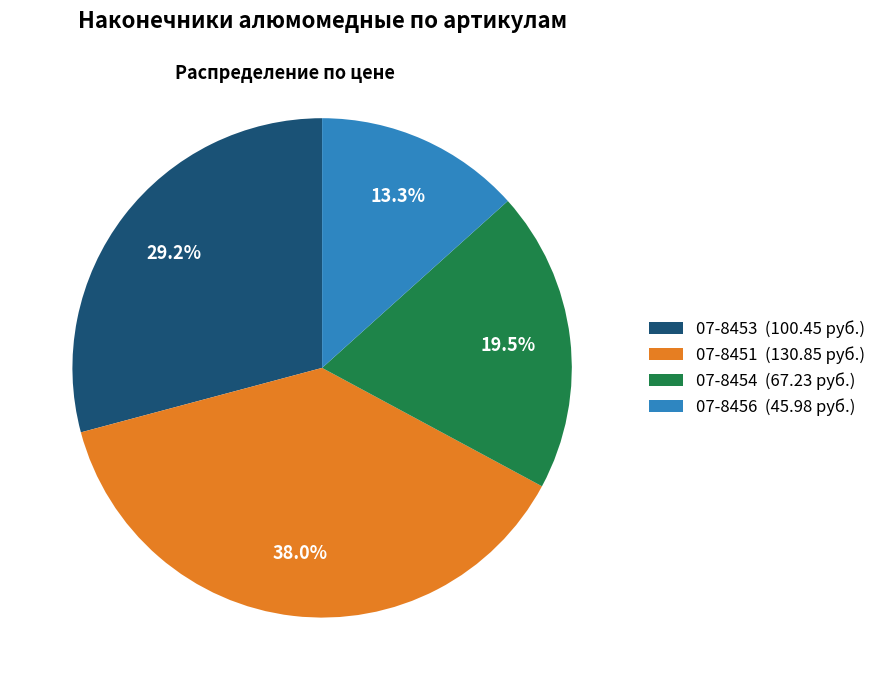

Approximately how many times larger is the value at 07-8454 compared to 07-8451?

0.5